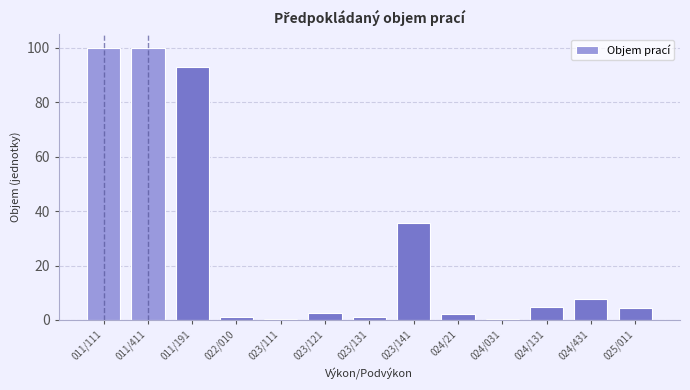

What is the difference between the second highest and second lowest values?

99.5